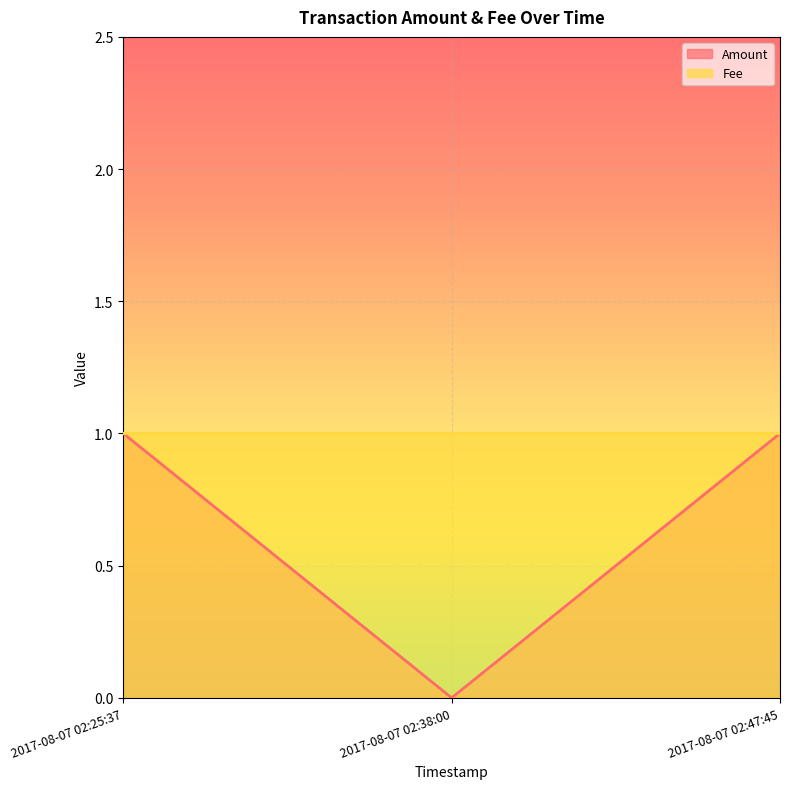

What is the sum of all values?

2